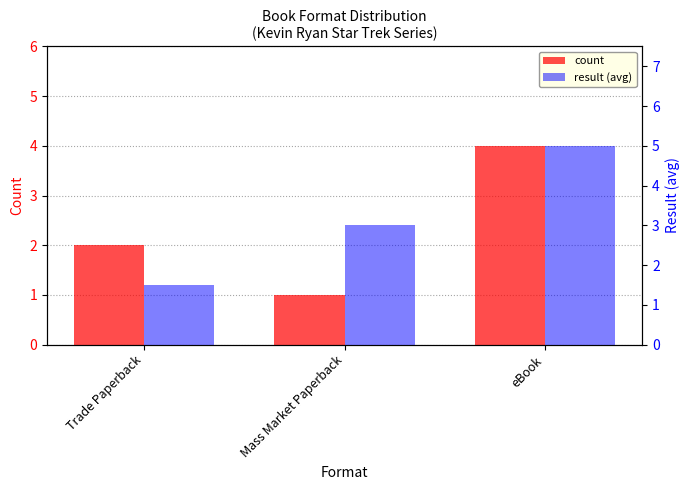

Rank the categories by result (avg) value from lowest to highest.

Trade Paperback, Mass Market Paperback, eBook